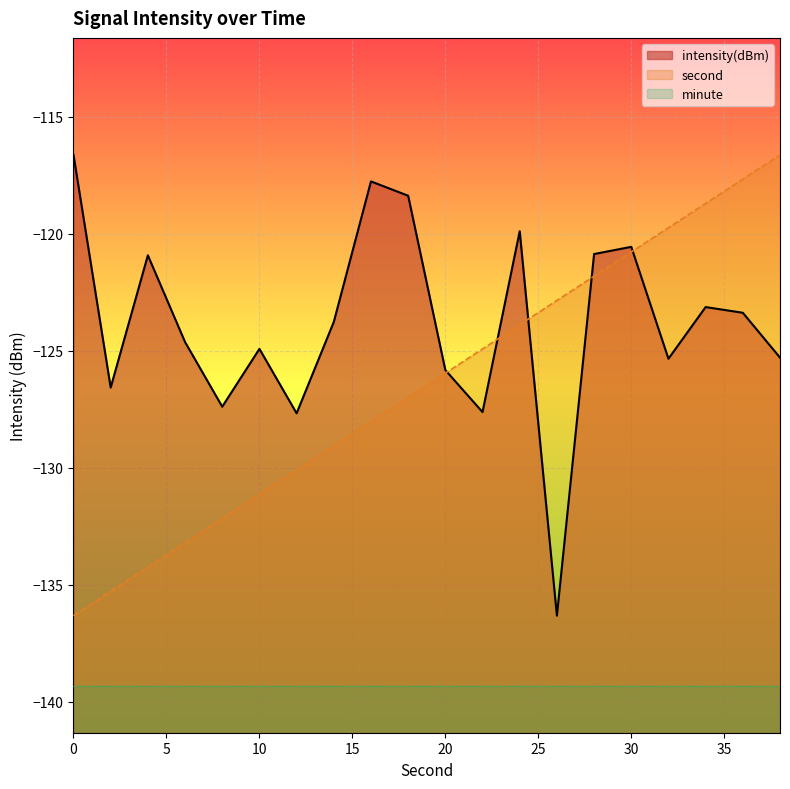

How many times do second and intensity cross each other?

5